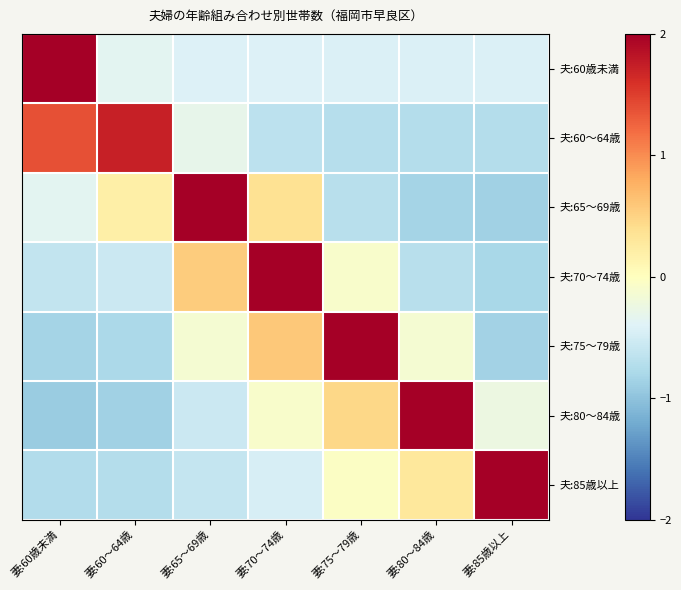

Reading left to right, what are all the values shown in this chart?

夫:60歳未満: 妻:60歳未満=2.4	妻:60～64歳=-0.3	妻:65～69歳=-0.4	妻:70～74歳=-0.4	妻:75～79歳=-0.4	妻:80～84歳=-0.4	妻:85歳以上=-0.4
夫:60～64歳: 妻:60歳未満=1.4	妻:60～64歳=1.7	妻:65～69歳=-0.3	妻:70～74歳=-0.7	妻:75～79歳=-0.7	妻:80～84歳=-0.7	妻:85歳以上=-0.7
夫:65～69歳: 妻:60歳未満=-0.4	妻:60～64歳=0.2	妻:65～69歳=2.2	妻:70～74歳=0.4	妻:75～79歳=-0.7	妻:80～84歳=-0.8	妻:85歳以上=-0.9
夫:70～74歳: 妻:60歳未満=-0.6	妻:60～64歳=-0.6	妻:65～69歳=0.5	妻:70～74歳=2.2	妻:75～79歳=-0.1	妻:80～84歳=-0.7	妻:85歳以上=-0.8
夫:75～79歳: 妻:60歳未満=-0.8	妻:60～64歳=-0.8	妻:65～69歳=-0.1	妻:70～74歳=0.6	妻:75～79歳=2.1	妻:80～84歳=-0.1	妻:85歳以上=-0.8
夫:80～84歳: 妻:60歳未満=-0.9	妻:60～64歳=-0.9	妻:65～69歳=-0.6	妻:70～74歳=-0.1	妻:75～79歳=0.5	妻:80～84歳=2.2	妻:85歳以上=-0.2
夫:85歳以上: 妻:60歳未満=-0.7	妻:60～64歳=-0.7	妻:65～69歳=-0.6	妻:70～74歳=-0.5	妻:75～79歳=-0.0	妻:80～84歳=0.3	妻:85歳以上=2.3